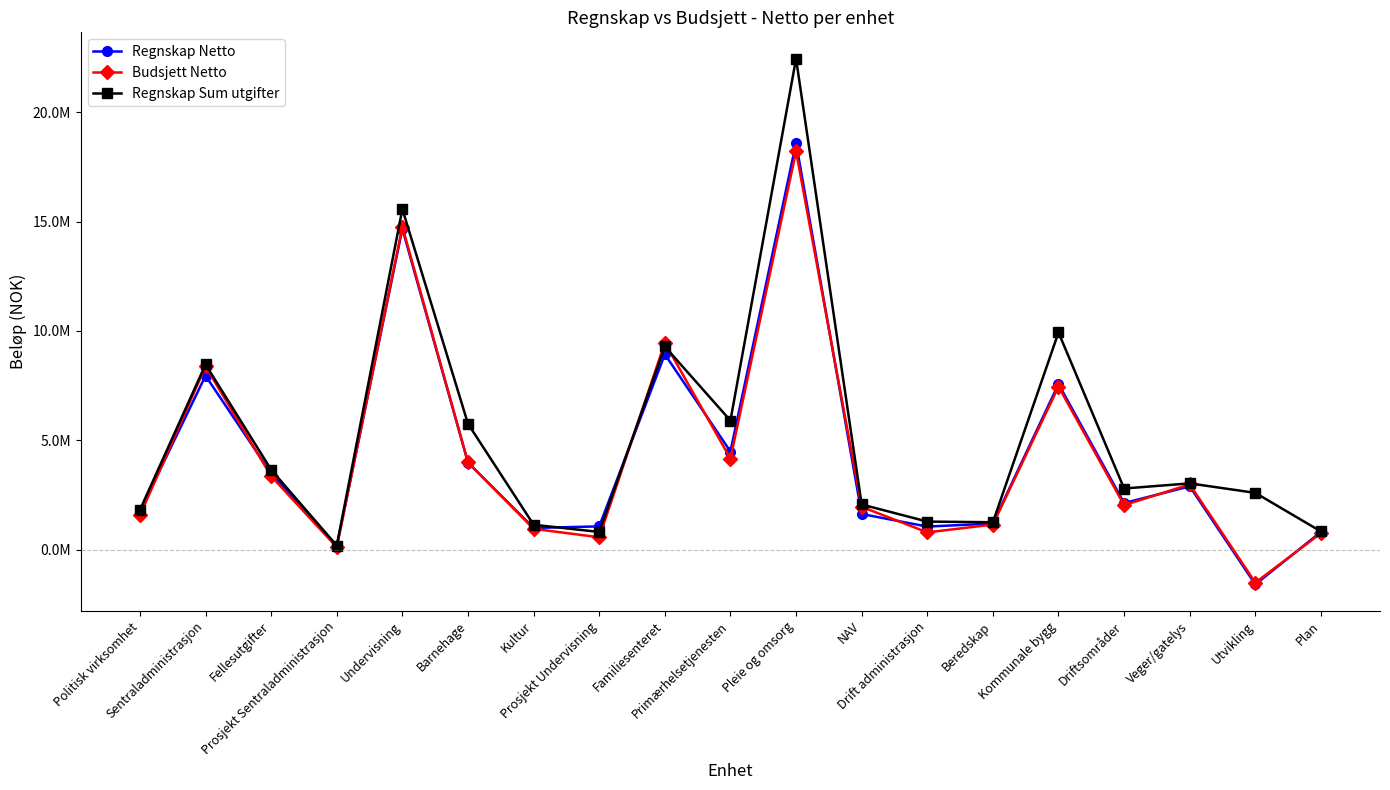

Does the chart display data point markers on the line(s)?

Yes